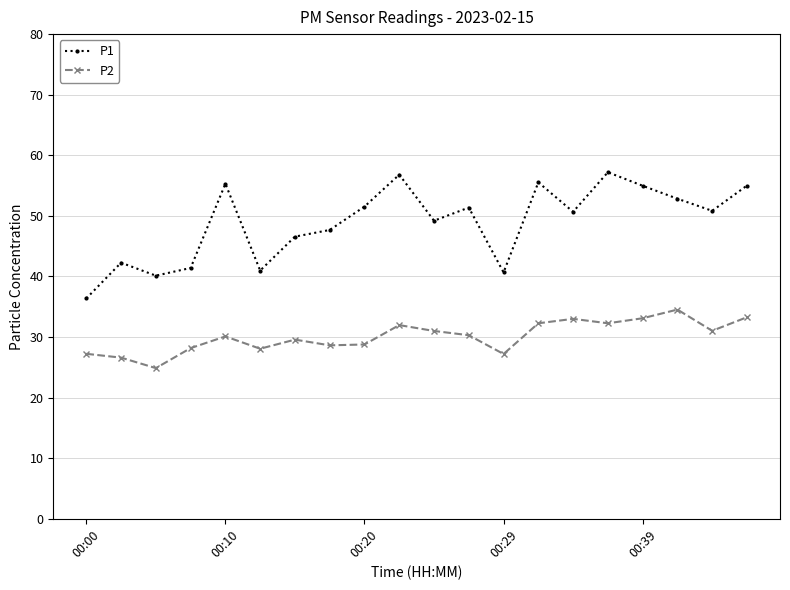

True or false: P1 has more than 2 interior local peaks.

True